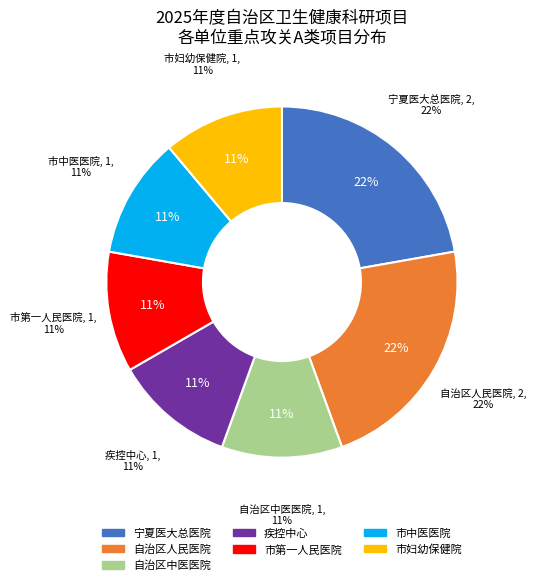

Which slice is the smallest?

宁夏回族自治区中医医院